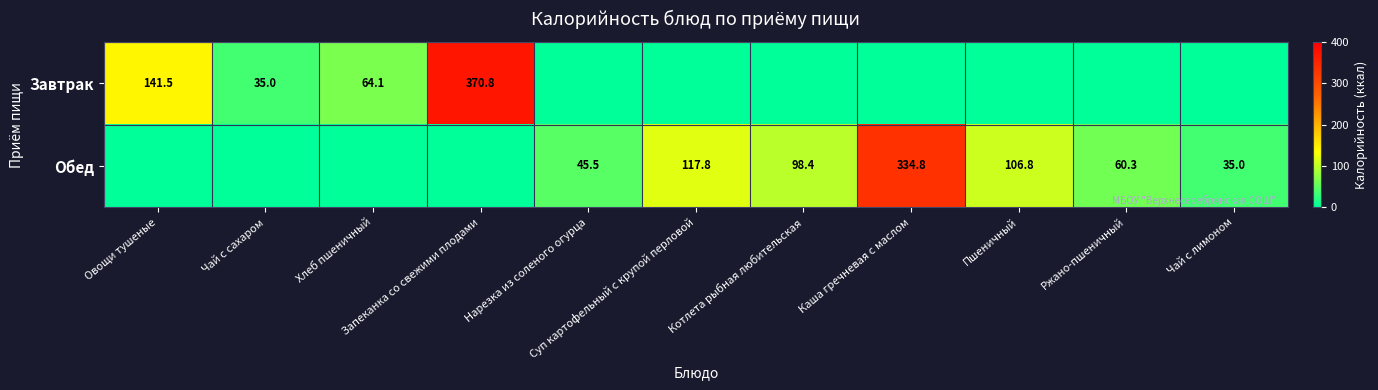

How many values in the Завтрак series exceed 0?

4